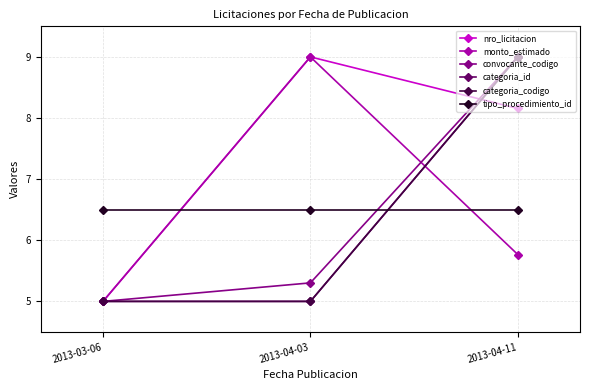

Which category has the highest value in the nro_licitacion series?

2013-04-03